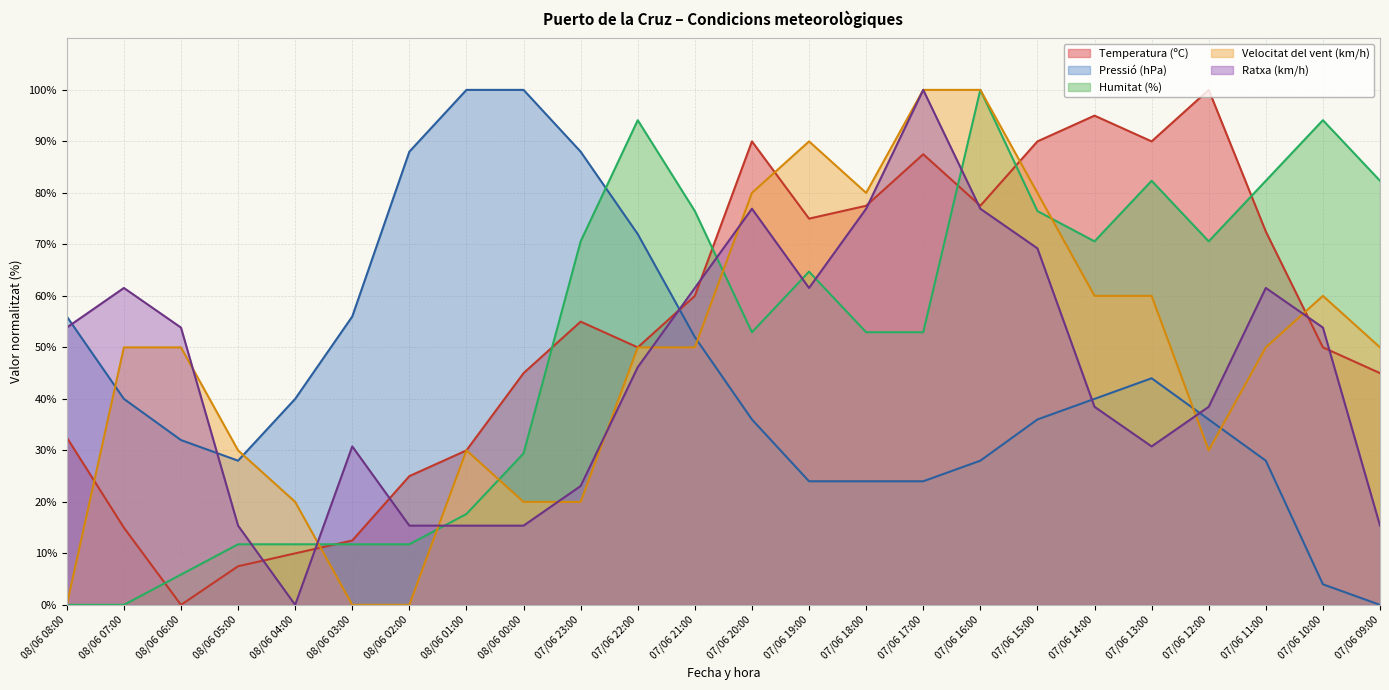

Which series ends up on top after the final intersection of Pressió (hPa) and Temperatura (ºC)?

Temperatura (ºC)